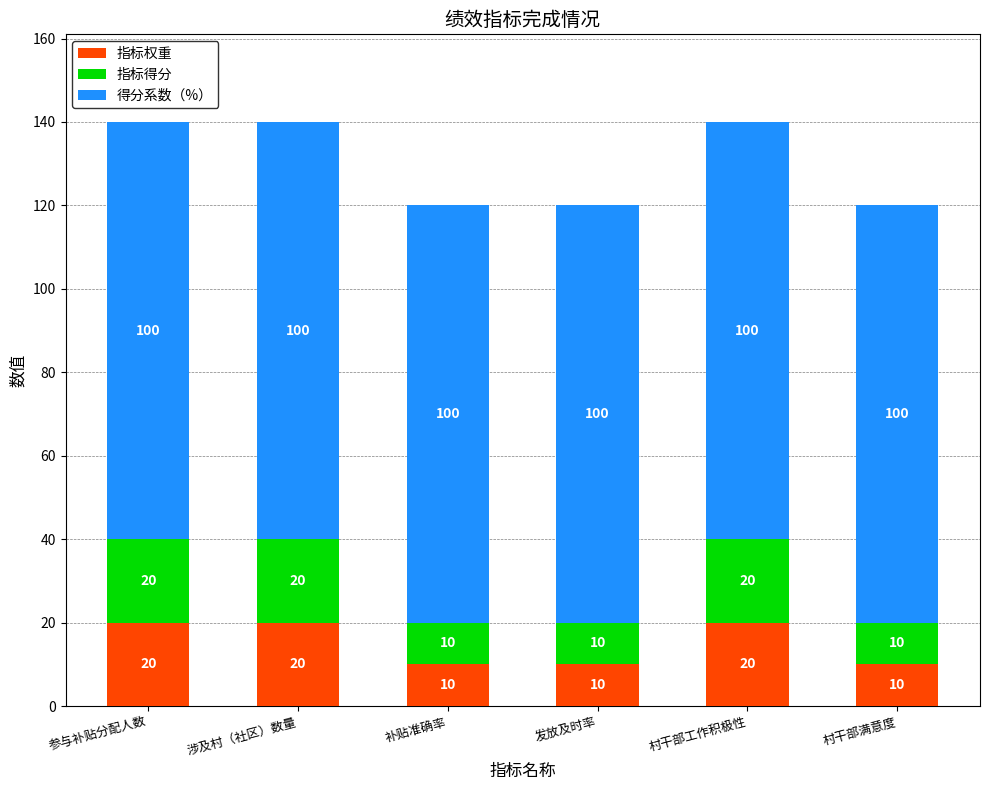

The value of 指标权重 at 村干部工作积极性 is 13. True or false?

False